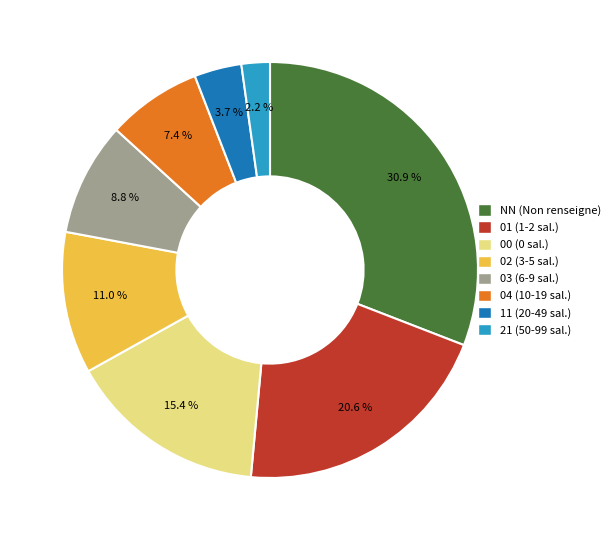

What portion of the pie excludes 02?

89.0%